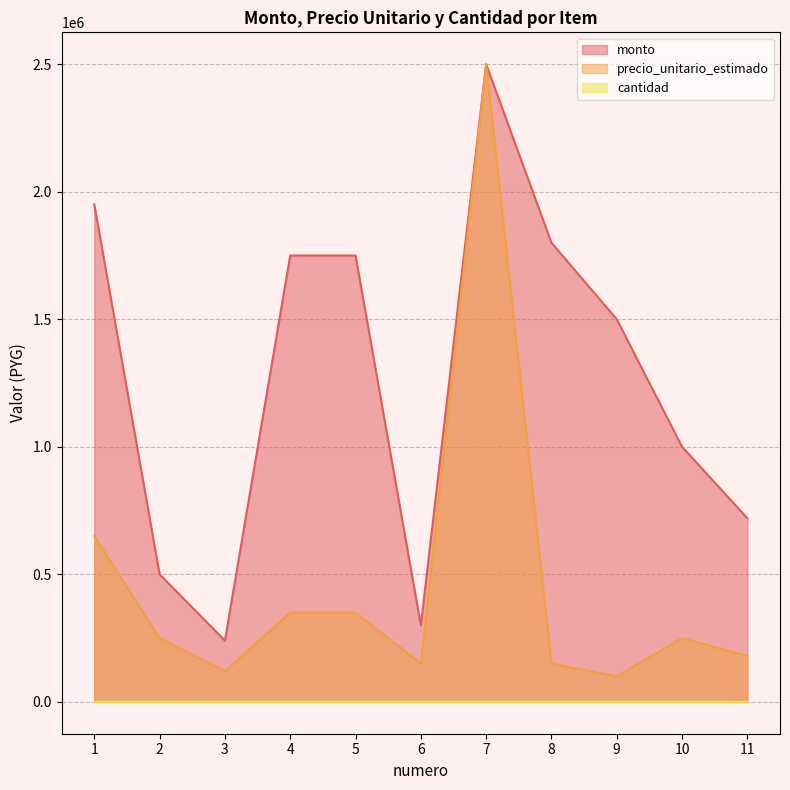

Rank the series at 1 from lowest to highest value.

cantidad, precio_unitario_estimado, monto